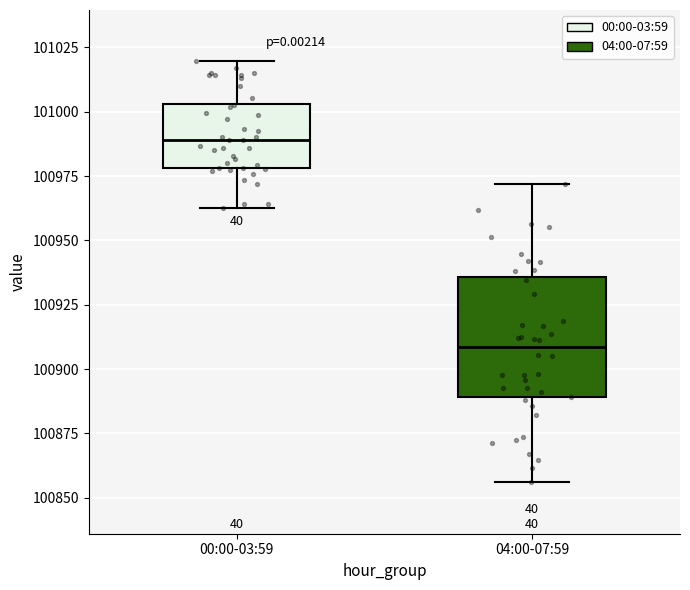

Reading left to right, transcribe this box plot: for each box, give where its median line is, the range the box spans, and where its two whiskers end, as read against the y-axis. The values are not printed on the chart, so give them approximately, as read against the axis.

00:00-03:59: median 100990, box 100980 to 101005, whiskers 100965 to 101020
04:00-07:59: median 100910, box 100890 to 100935, whiskers 100855 to 100970